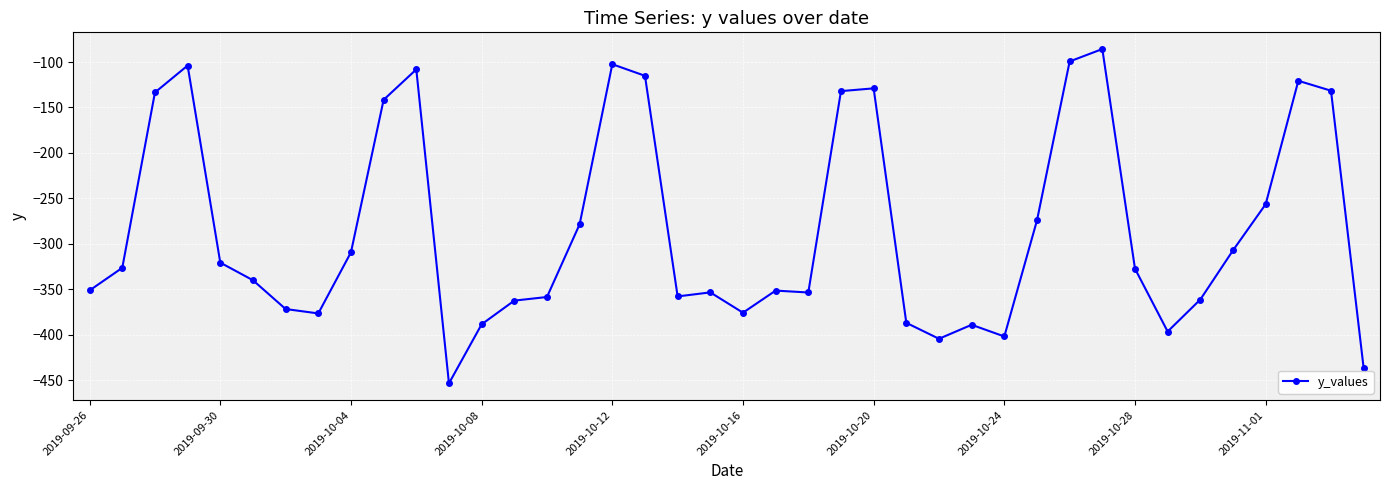

What is the value of the 33rd point from the left?

-327.5